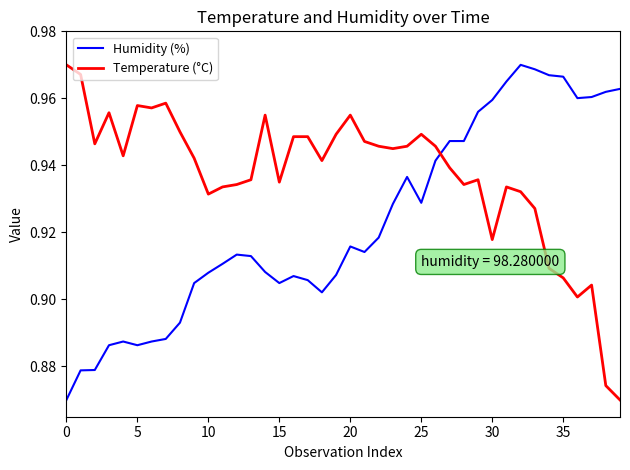

Rank the series by their average value, from highest to lowest.

Temperature (°C), Humidity (%)